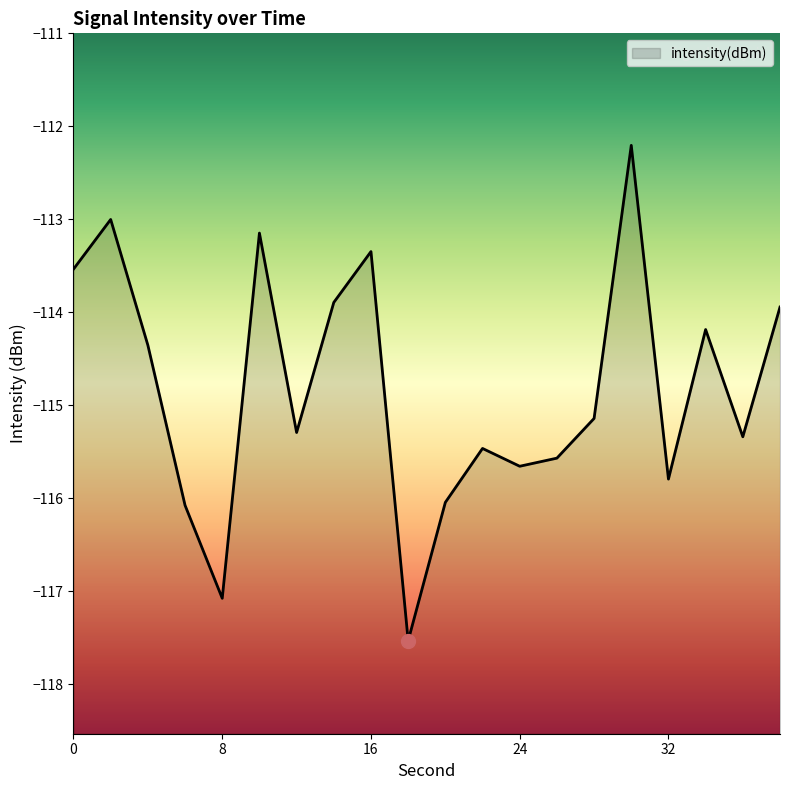

What is the difference between the values at 10 and 4?

1.2